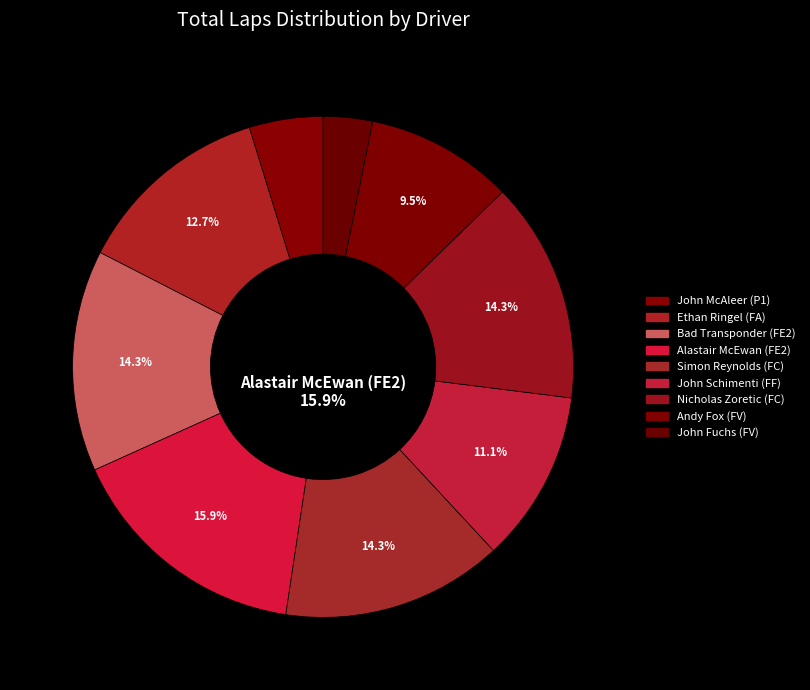

To the nearest percent, what is the combined percentage of Alastair McEwan (FE2) and Andy Fox (FV)?

25%